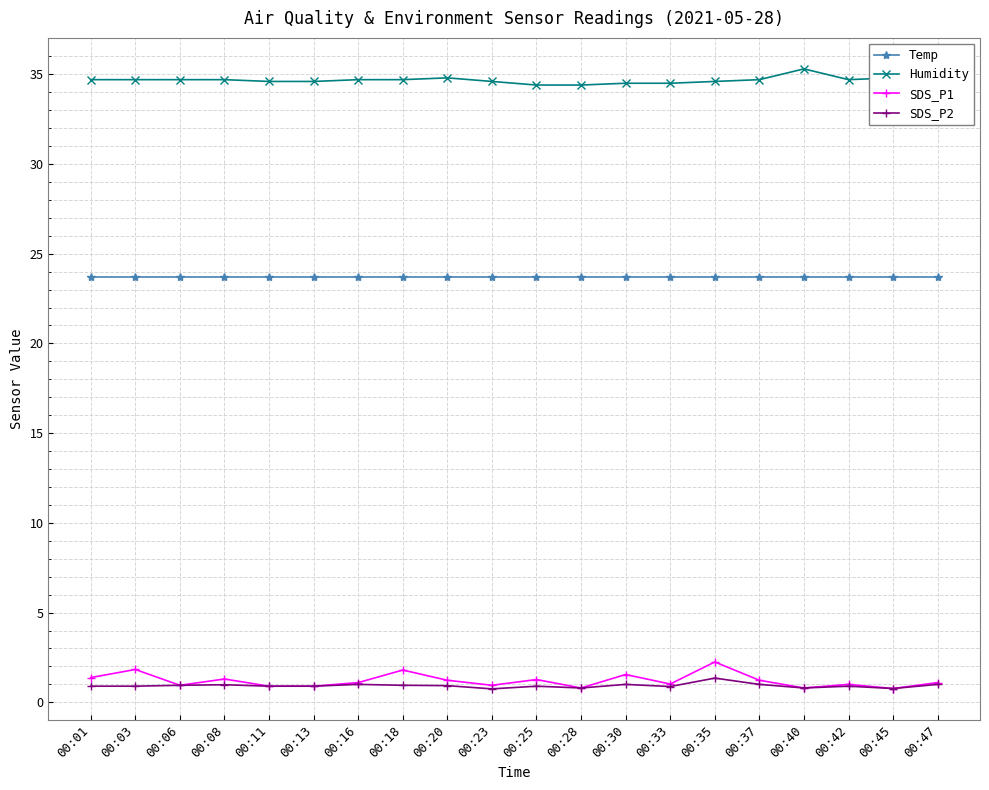

The SDS_P2 series shows 0.9 at 00:25. True or false?

True